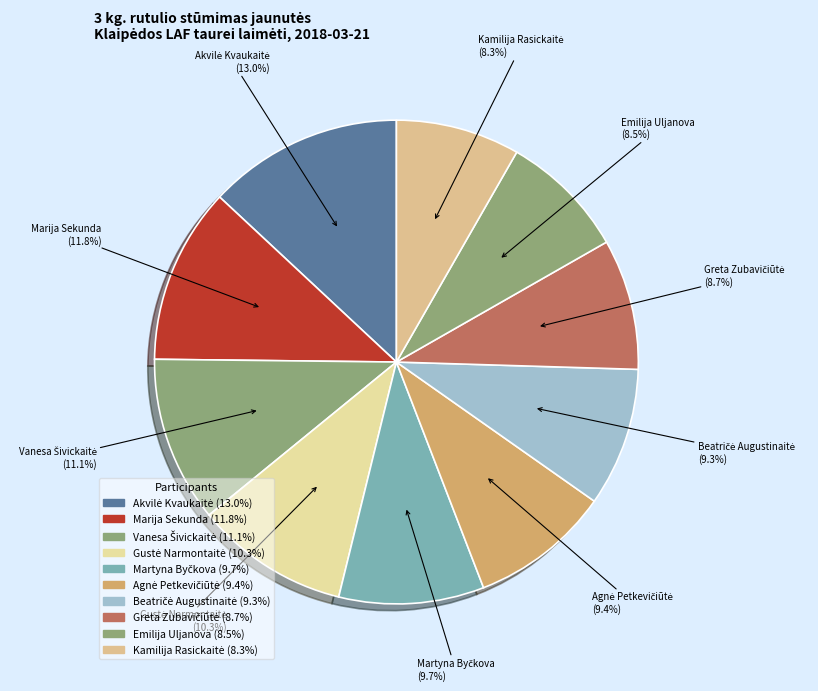

How many segments does this pie chart have?

10